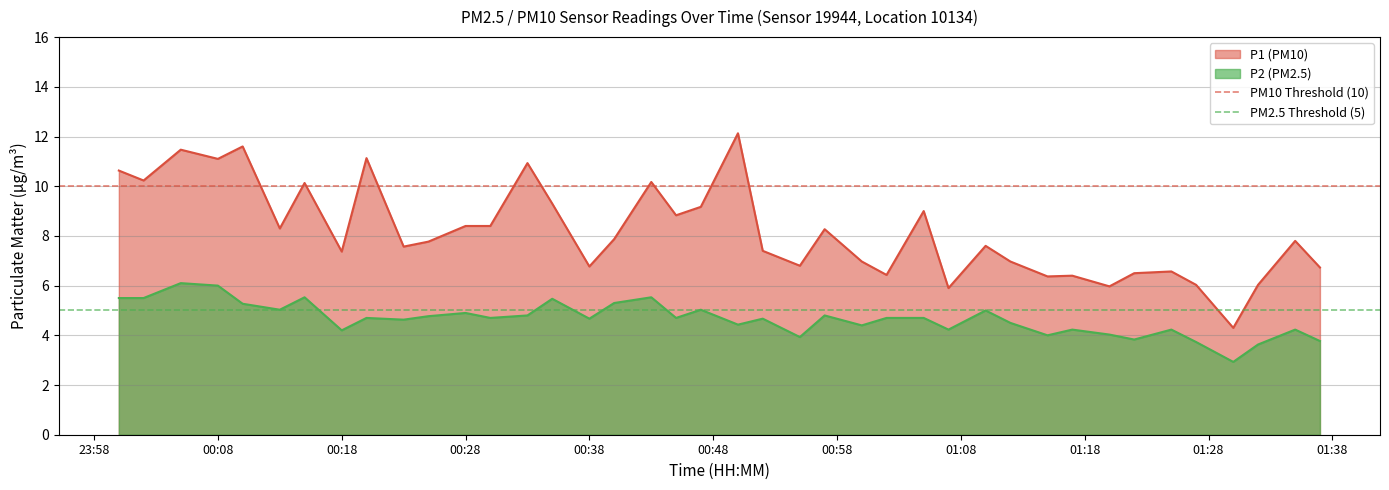

True or false: P2 (PM2.5) and P1 (PM10) intersect in this chart.

False